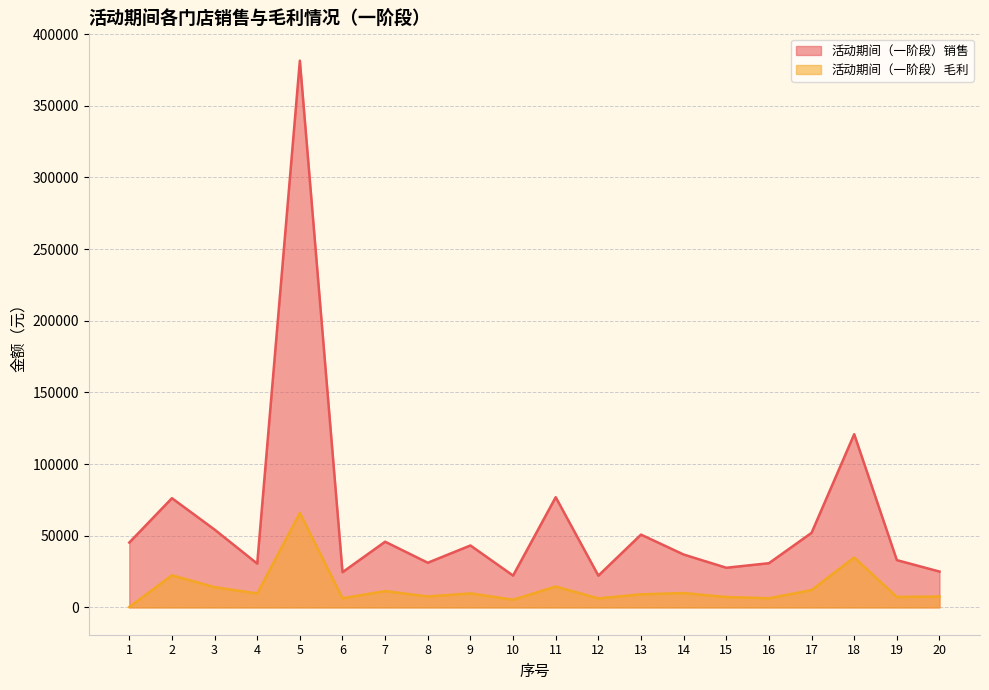

What is the difference between the maximum and minimum values in the 活动期间（一阶段）毛利 series?

65651.7